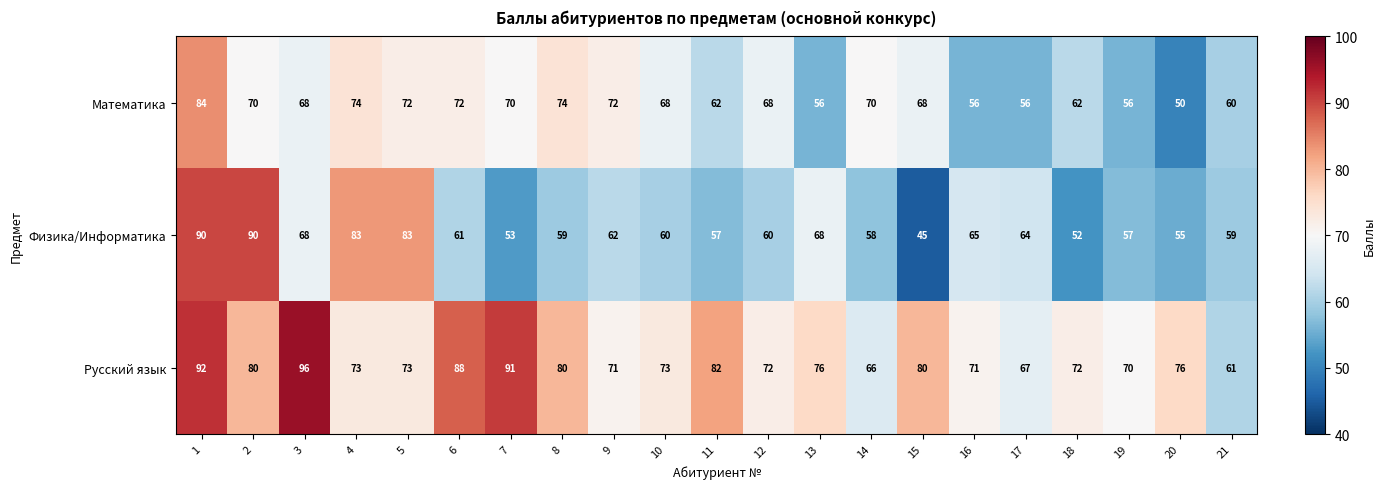

What is the average value of the Русский язык series?

77